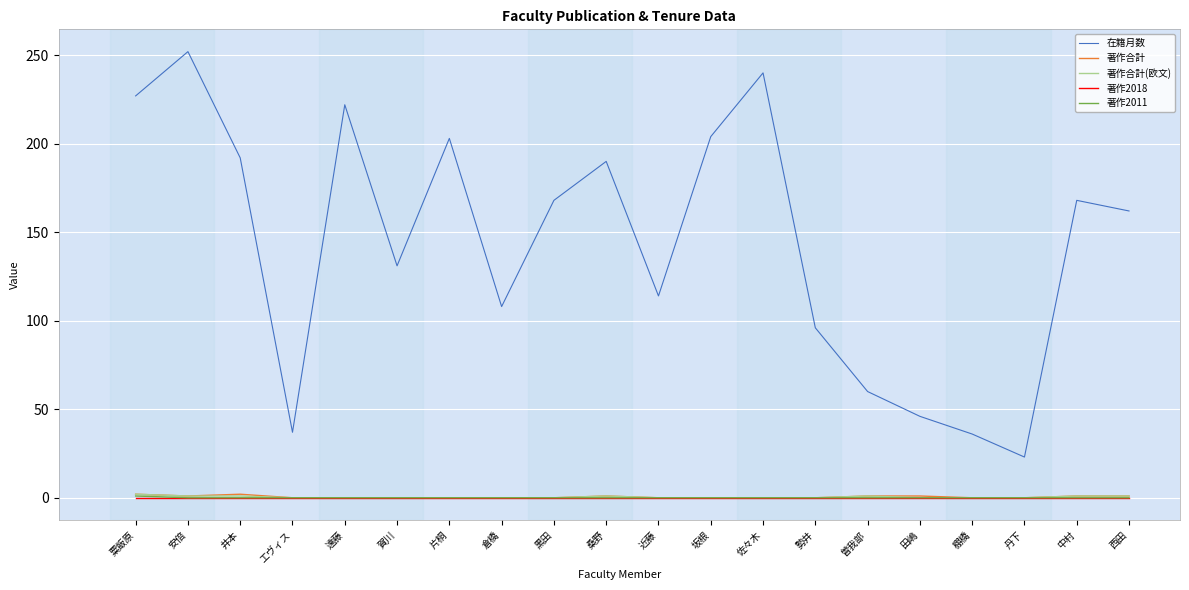

Where is the first local maximum for 在籍月数?

安倍